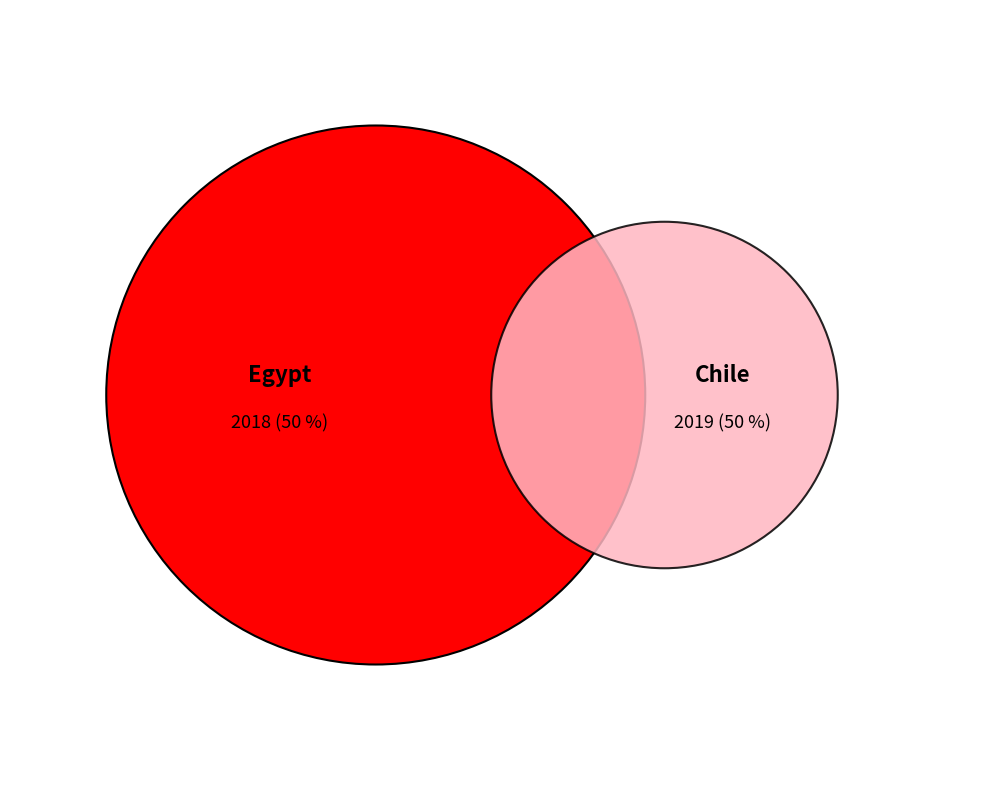

How much of the chart is everything except Egypt?

50.0%